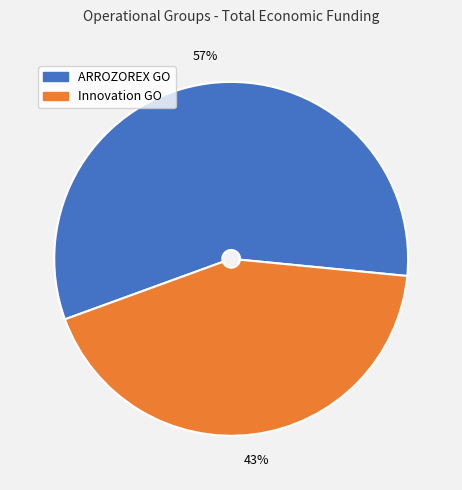

Count the number of slices in the pie.

2